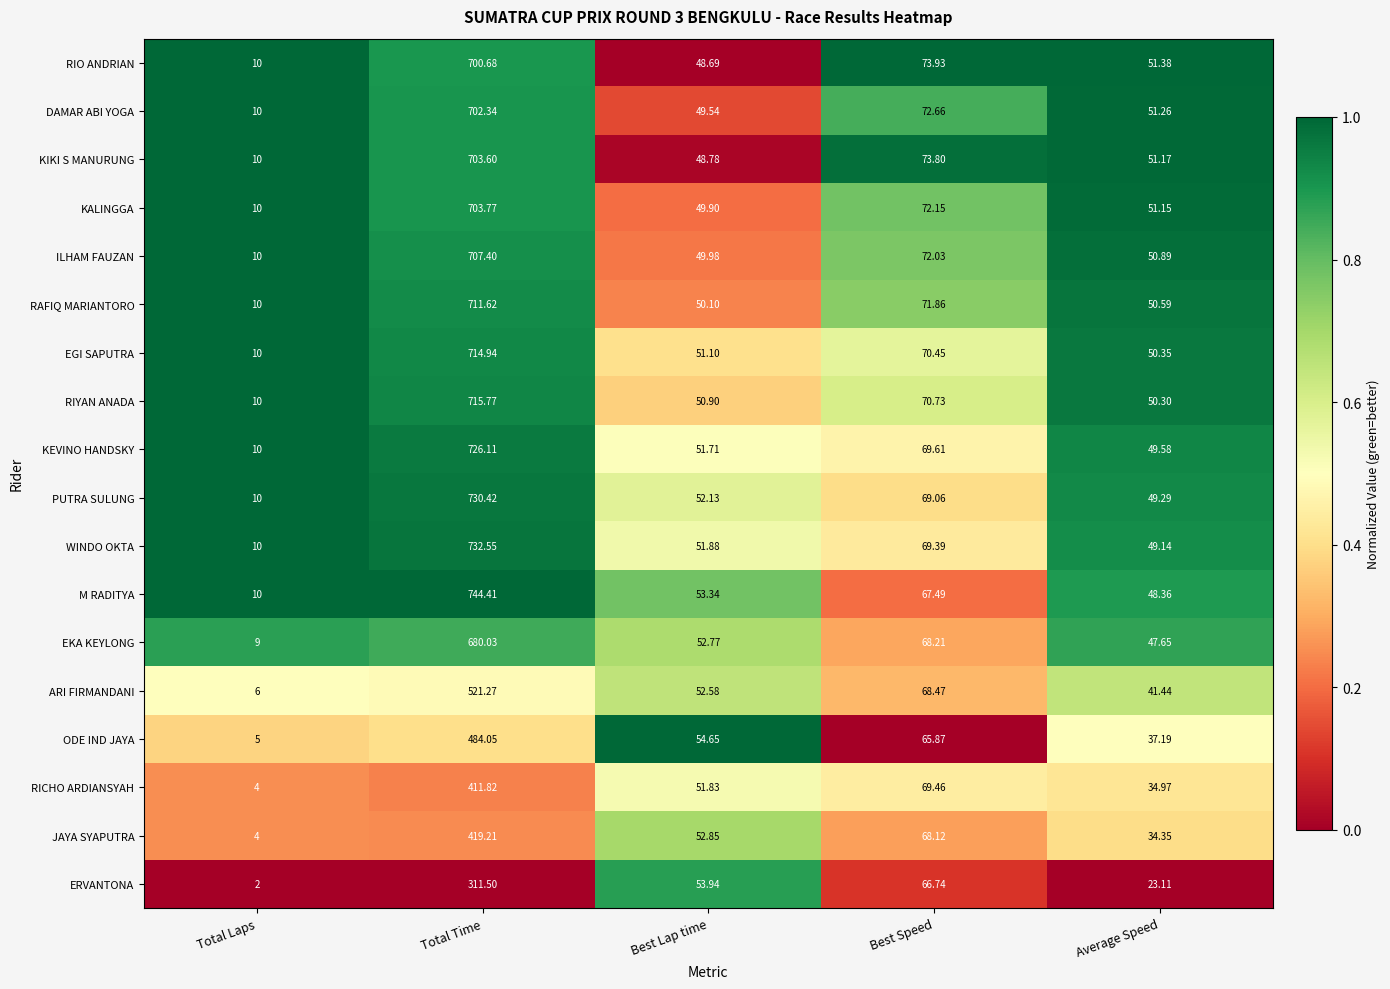

Count the number of categories in the chart.

5